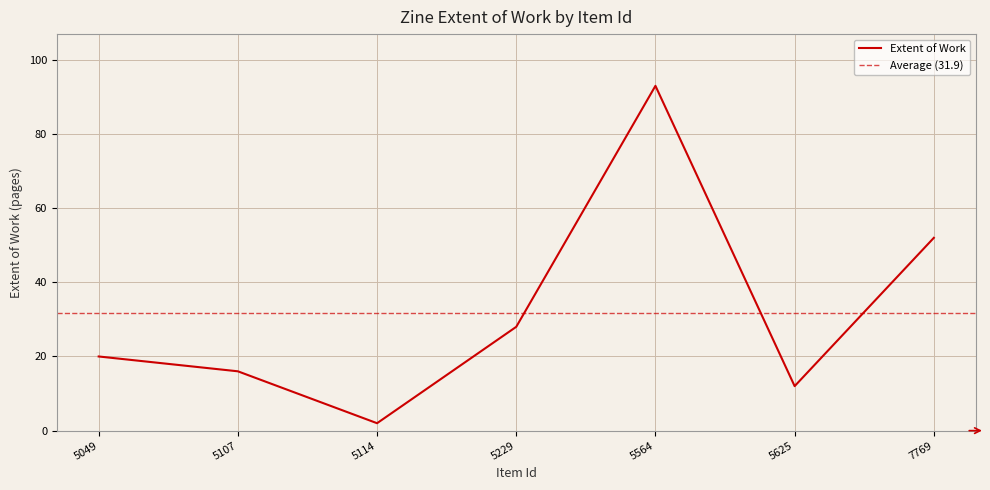

At which label does Extent of Work reach its minimum?

5114